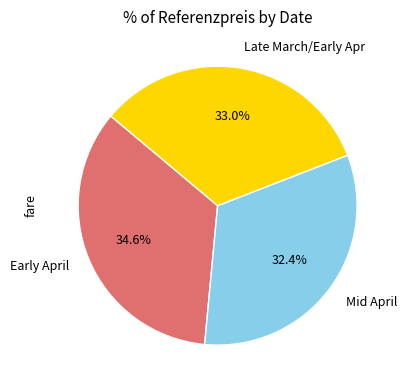

To the nearest percent, what is the difference between the largest and smallest slice percentages?

2%